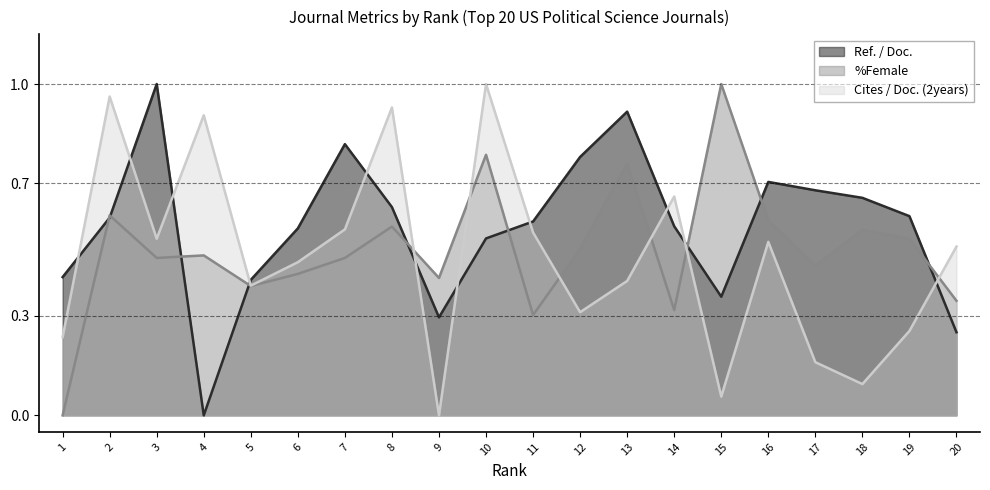

Rank the series at 17 from highest to lowest value.

Ref. / Doc., %Female, Cites / Doc. (2years)